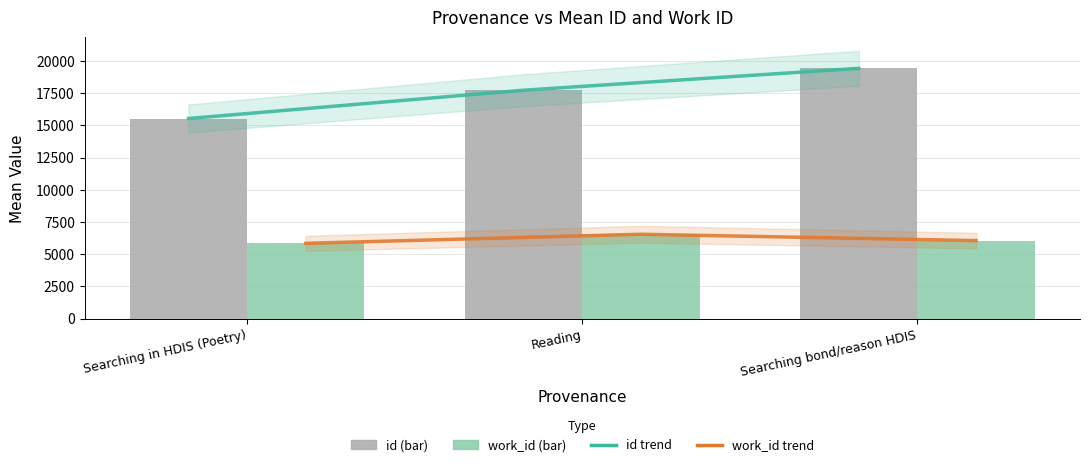

At Searching bond/reason HDIS, list the series in order from largest to smallest.

id trend, id, work_id trend, work_id